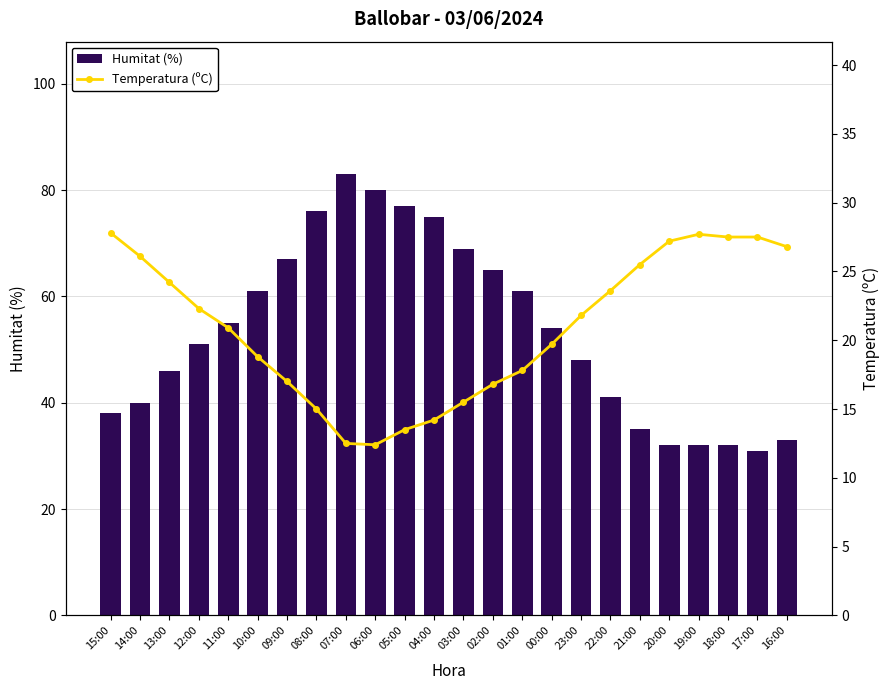

Where is Humitat (%) nearest to the value 57?

11:00